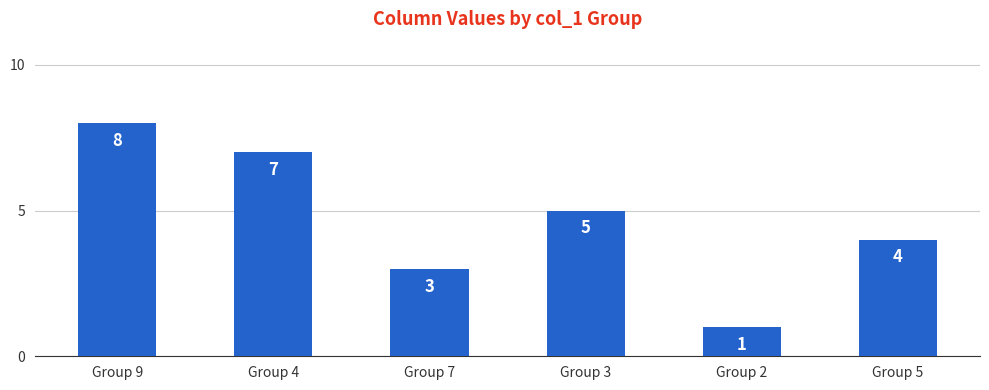

Reading right to left, extract all data points from this chart.

Group 5=4	Group 2=1	Group 3=5	Group 7=3	Group 4=7	Group 9=8